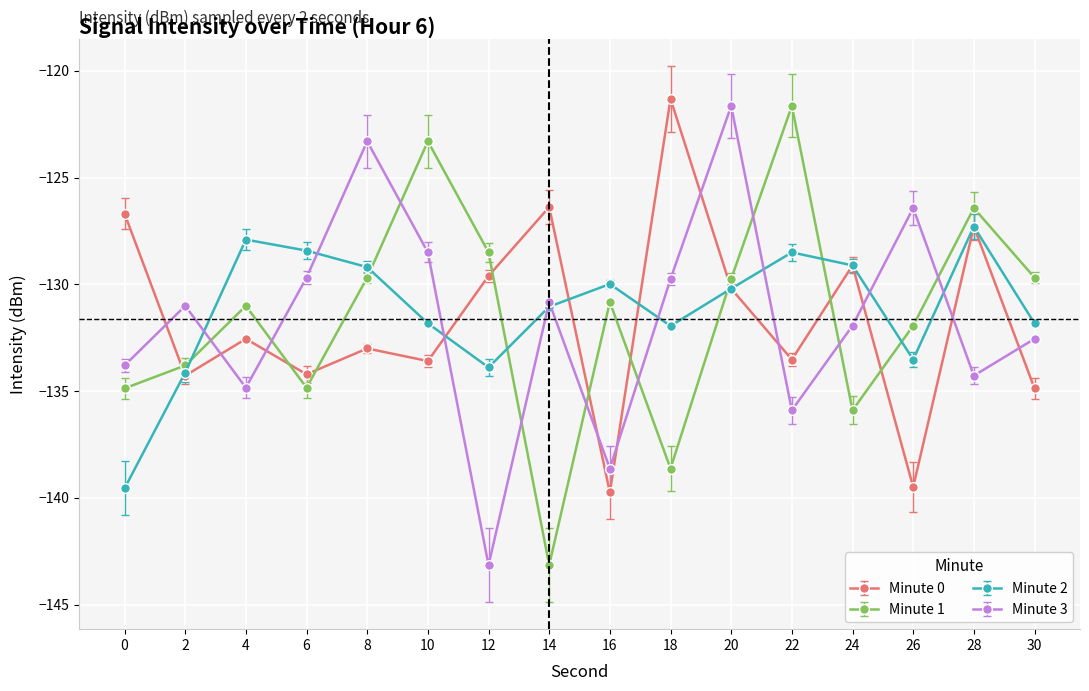

How many interior local peaks does the Minute 3 series have?

5